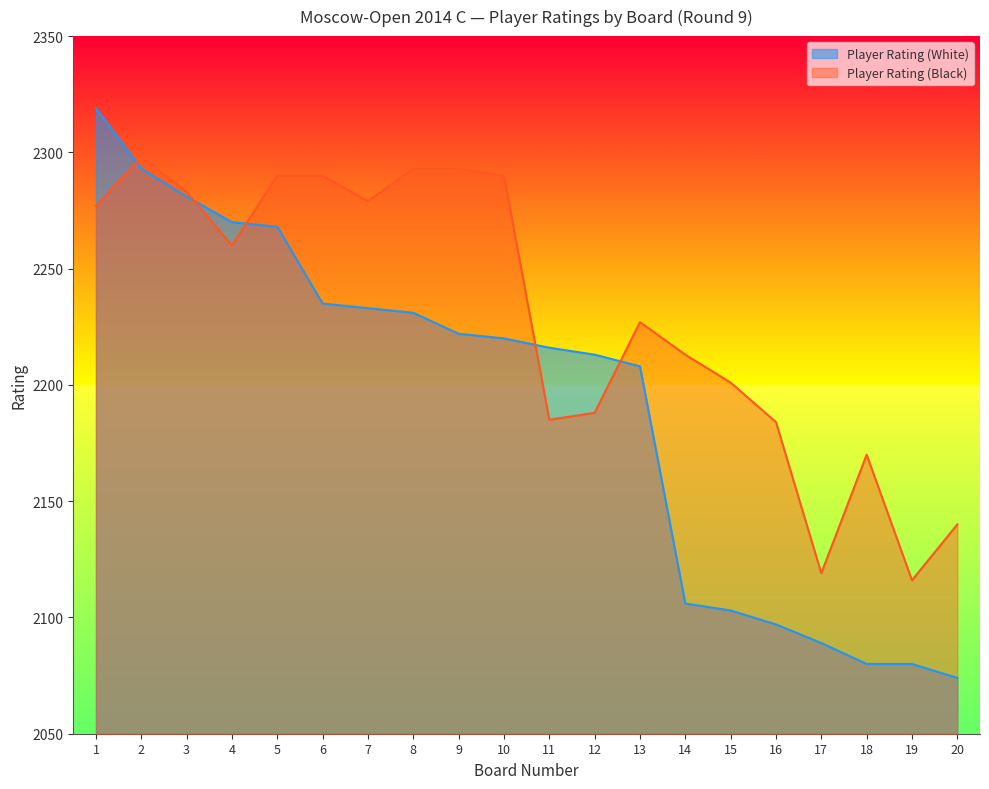

Rank the categories by Player Rating (Black) value from lowest to highest.

19, 17, 20, 18, 16, 11, 12, 15, 14, 13, 4, 1, 7, 3, 5, 6, 10, 8, 9, 2